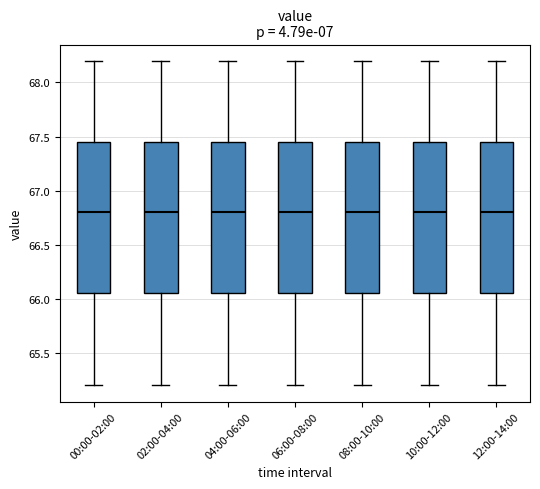

Reading left to right, read every box against the y-axis: the position of its median line, the range the box covers, and the ends of its whiskers. The values are not printed on the chart, so give them approximately, as read against the axis.

00:00-02:00: median 66.80, box 66.05 to 67.45, whiskers 65.20 to 68.20
02:00-04:00: median 66.80, box 66.05 to 67.45, whiskers 65.20 to 68.20
04:00-06:00: median 66.80, box 66.05 to 67.45, whiskers 65.20 to 68.20
06:00-08:00: median 66.80, box 66.05 to 67.45, whiskers 65.20 to 68.20
08:00-10:00: median 66.80, box 66.05 to 67.45, whiskers 65.20 to 68.20
10:00-12:00: median 66.80, box 66.05 to 67.45, whiskers 65.20 to 68.20
12:00-14:00: median 66.80, box 66.05 to 67.45, whiskers 65.20 to 68.20